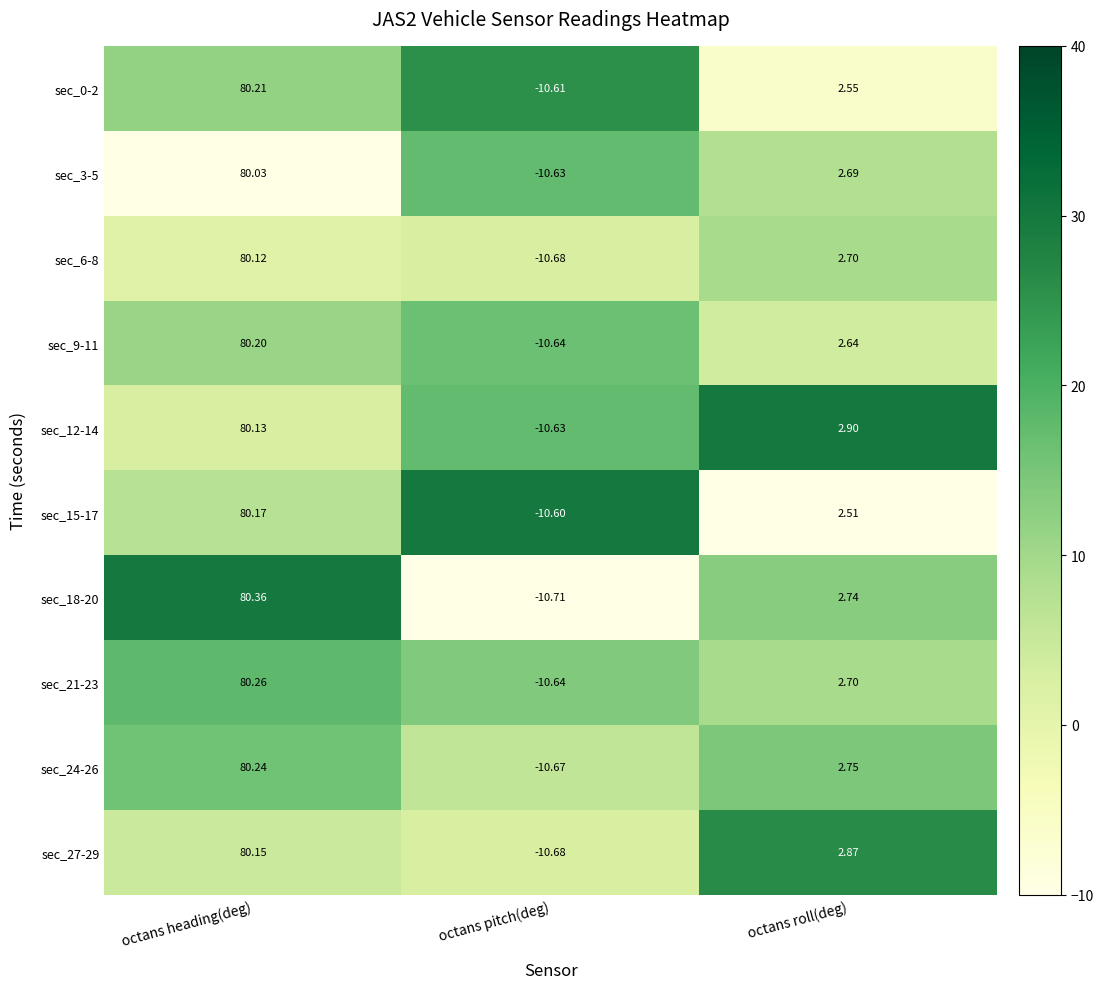

How many data points in sec_18-20 are less than 2?

1